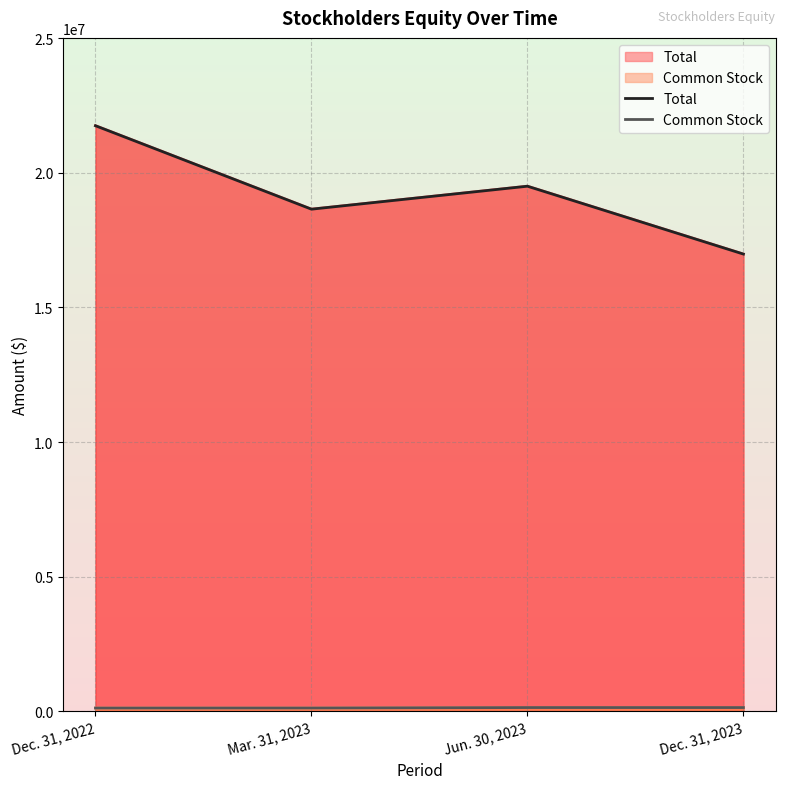

True or false: Common Stock and Total cross at least once.

False